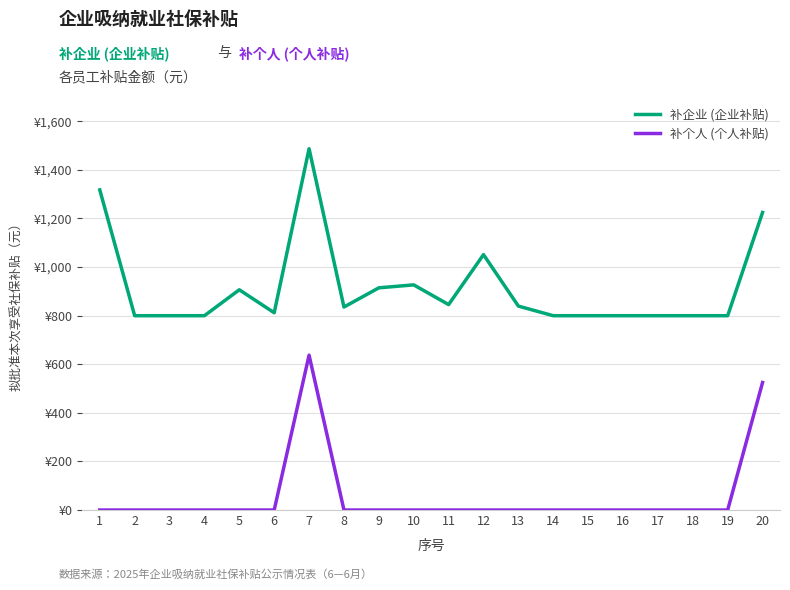

True or false: 补企业 (企业补贴) and 补个人 (个人补贴) intersect in this chart.

False